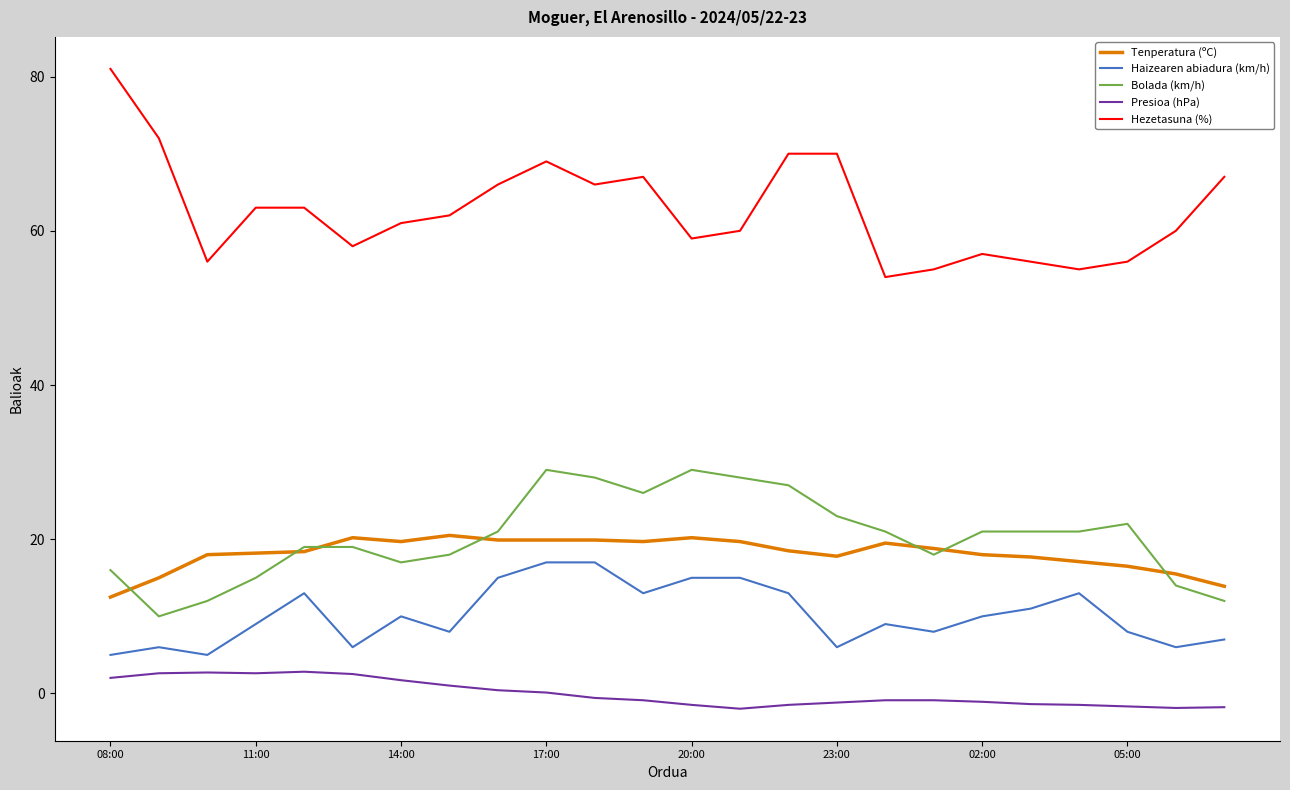

What is the minimum value for Bolada (km/h)?

10.0